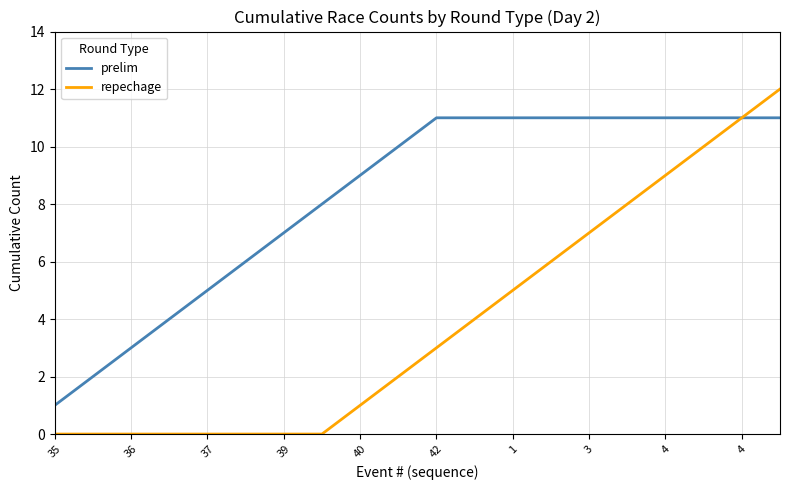

Which series has the largest total across all categories?

prelim